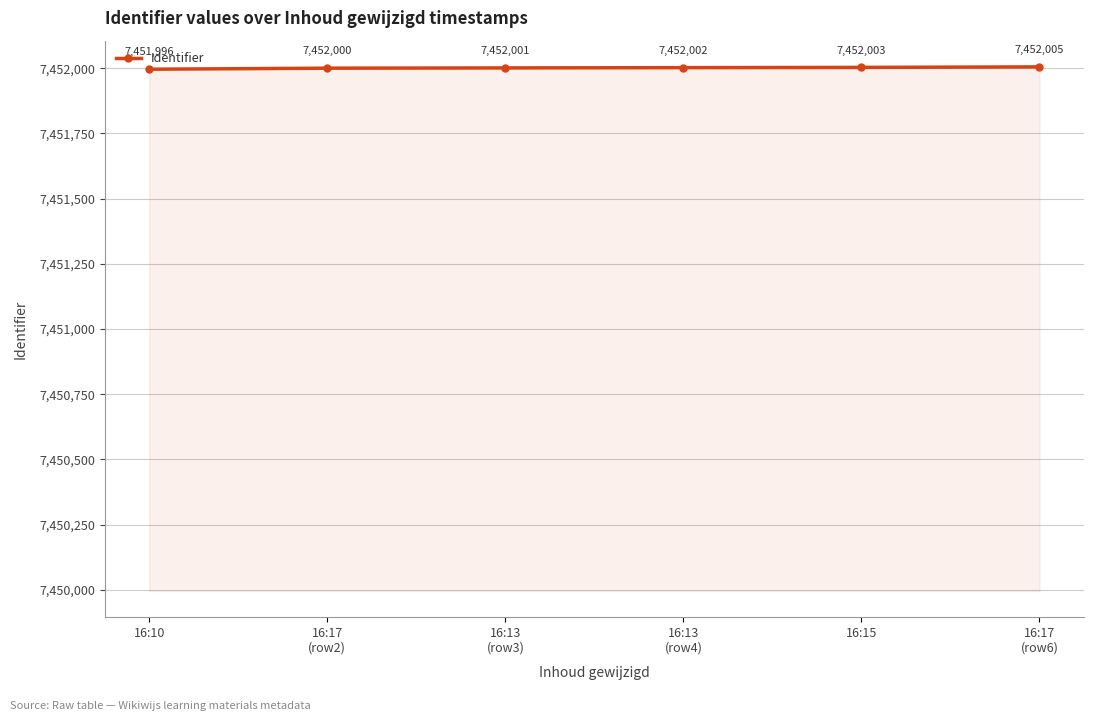

How many values are between 7452000 and 7452003?

4